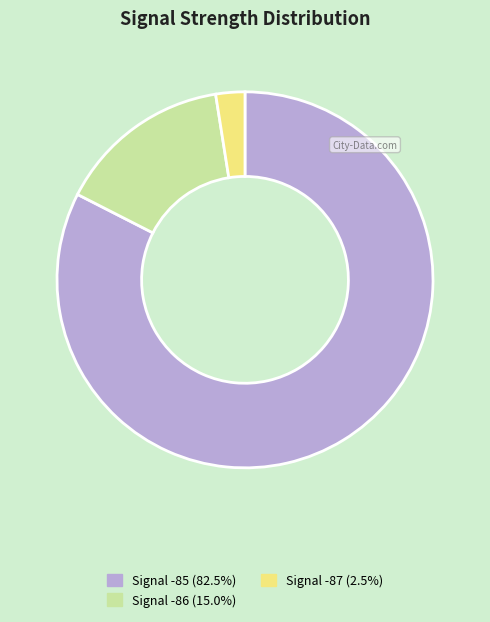

Do Signal -86 (15.0%) and Signal -87 (2.5%) together represent more than half of the pie?

No